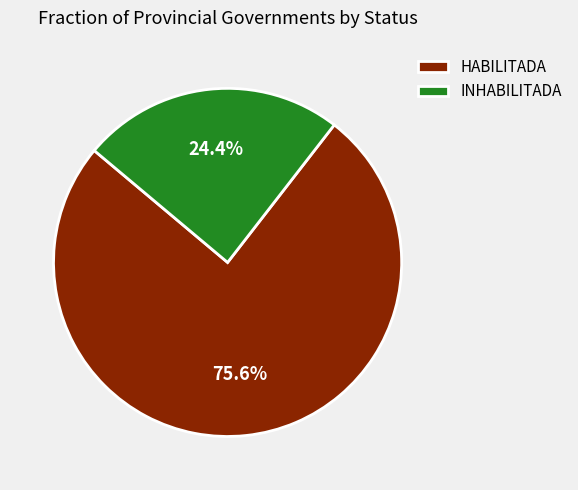

What is the total percentage of HABILITADA and INHABILITADA?

100.0%